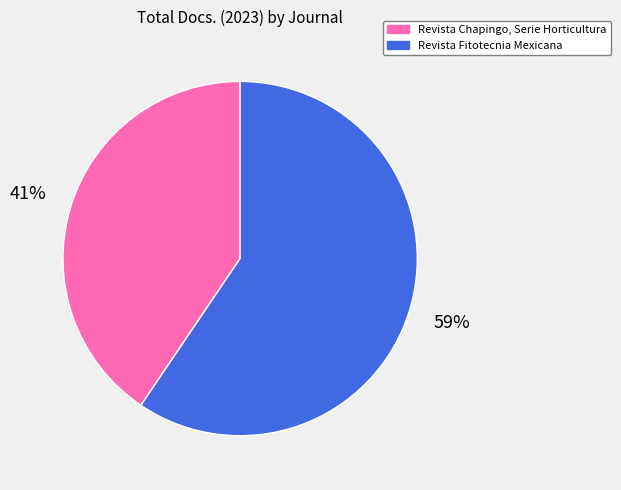

Which slice is the smallest?

Revista Chapingo, Serie Horticultura